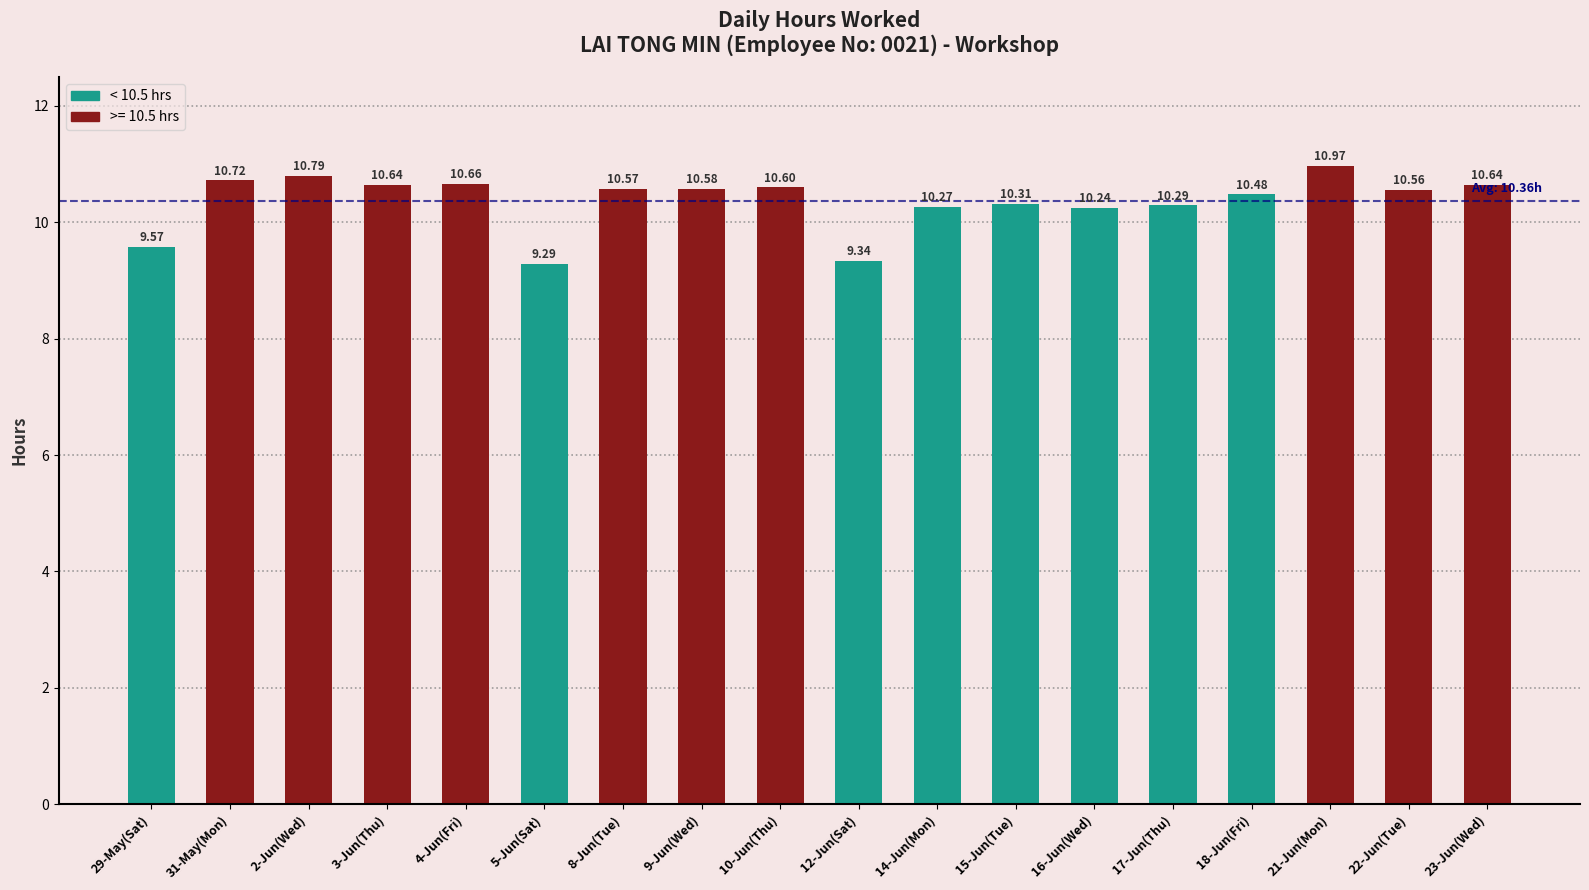

What is the difference between the values at 14-Jun(Mon) and 21-Jun(Mon)?

0.7